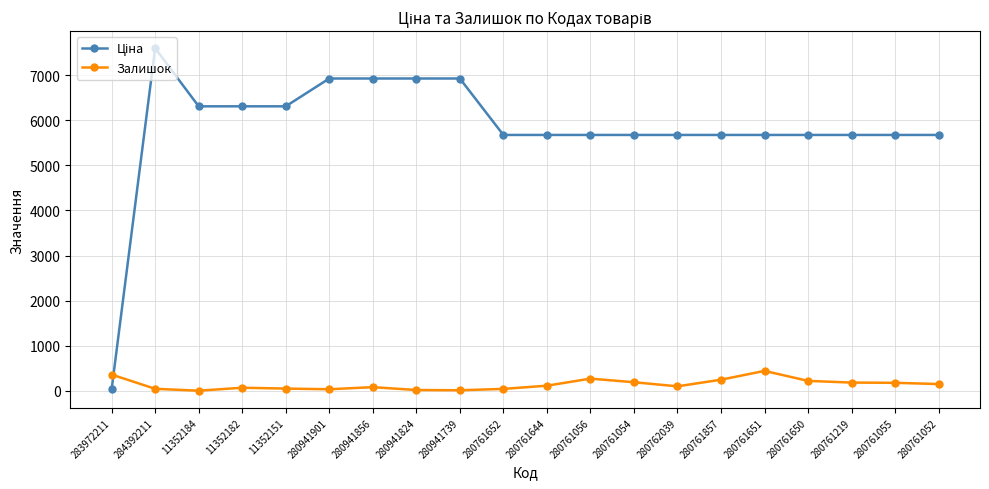

What is the value of the Залишок point at the 7th from the left?

81.0